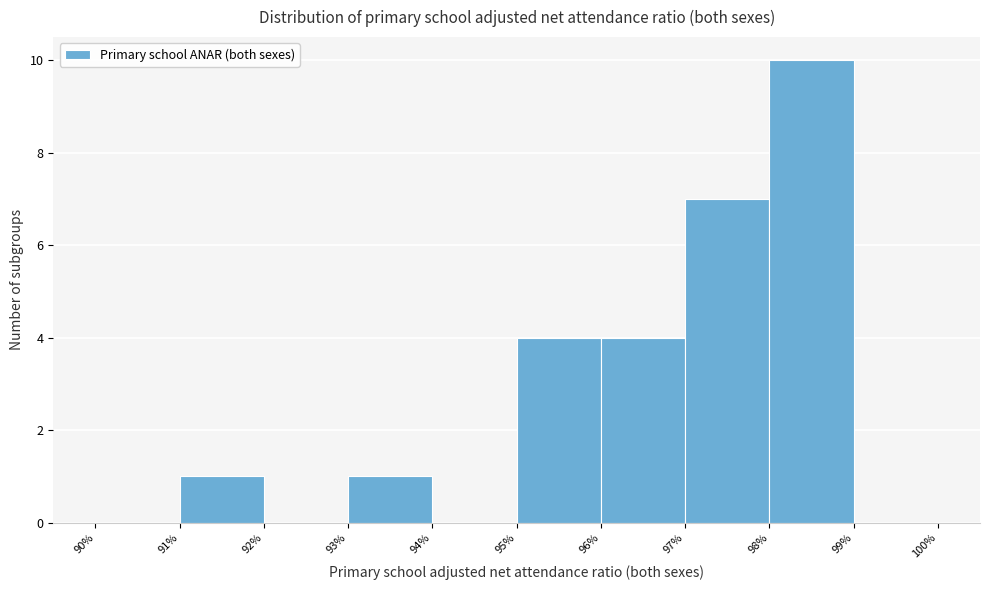

Reading left to right, list every bar in this chart as the range it spans on the x-axis followed by its height. The values are not printed on the chart, so give them approximately, as read against the axis.

90% to 91%: 0
91% to 92%: 1
92% to 93%: 0
93% to 94%: 1
94% to 95%: 0
95% to 96%: 4
96% to 97%: 4
97% to 98%: 7
98% to 99%: 10
99% to 100%: 0